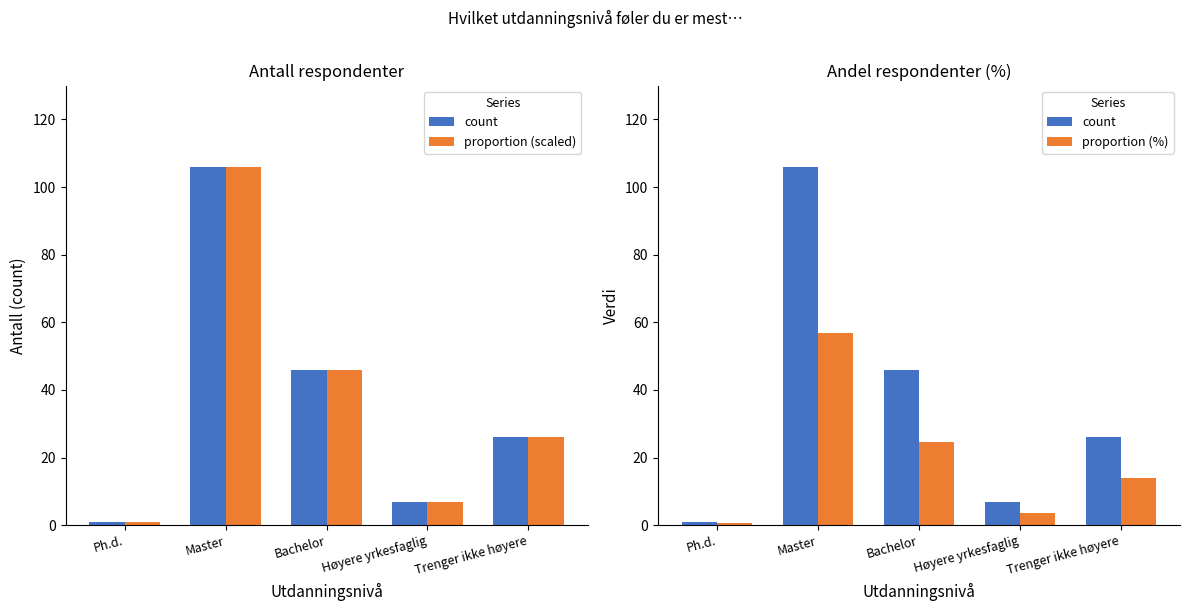

Where does the proportion (%) series first go above 13?

Master